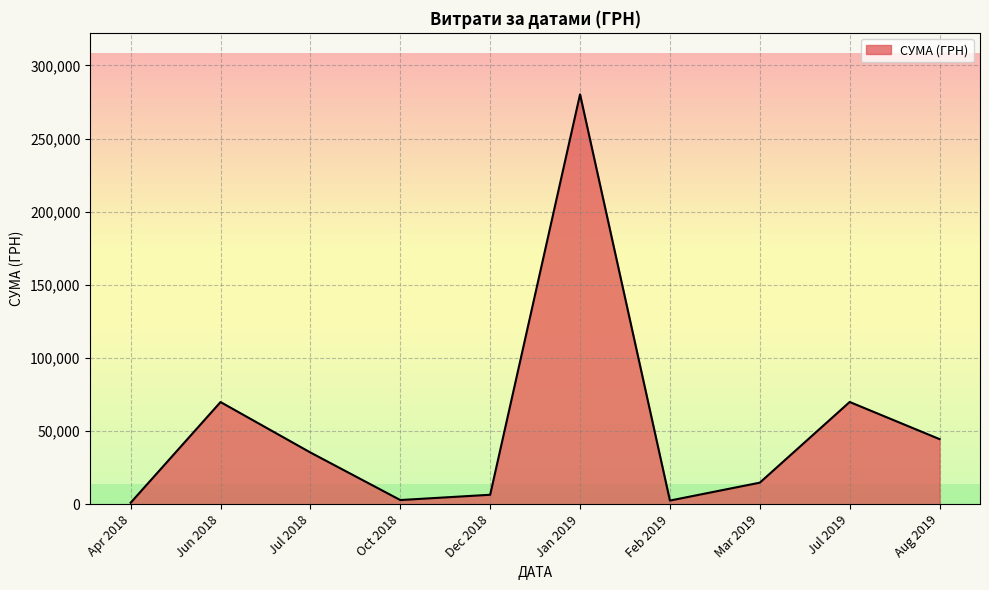

Approximately how many times larger is the value at Jul 2019 compared to Jun 2018?

1.0